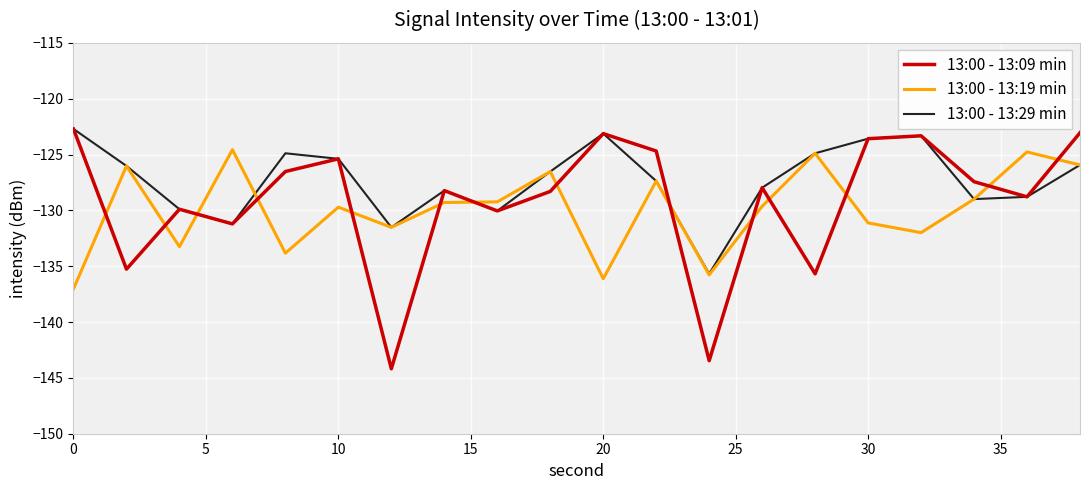

After their last crossing, which series has the higher values: 13:00 - 13:19 min or 13:00 - 13:09 min?

13:00 - 13:09 min